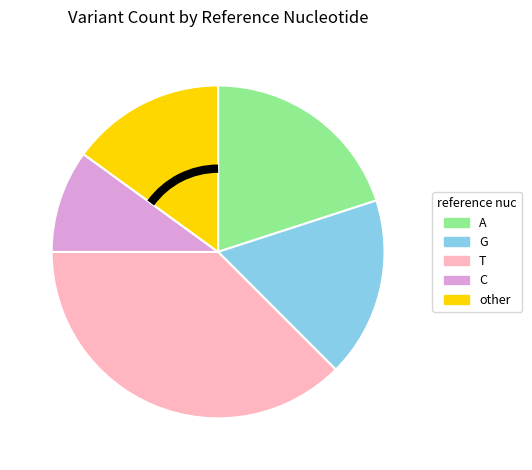

Does any single category account for the majority?

No